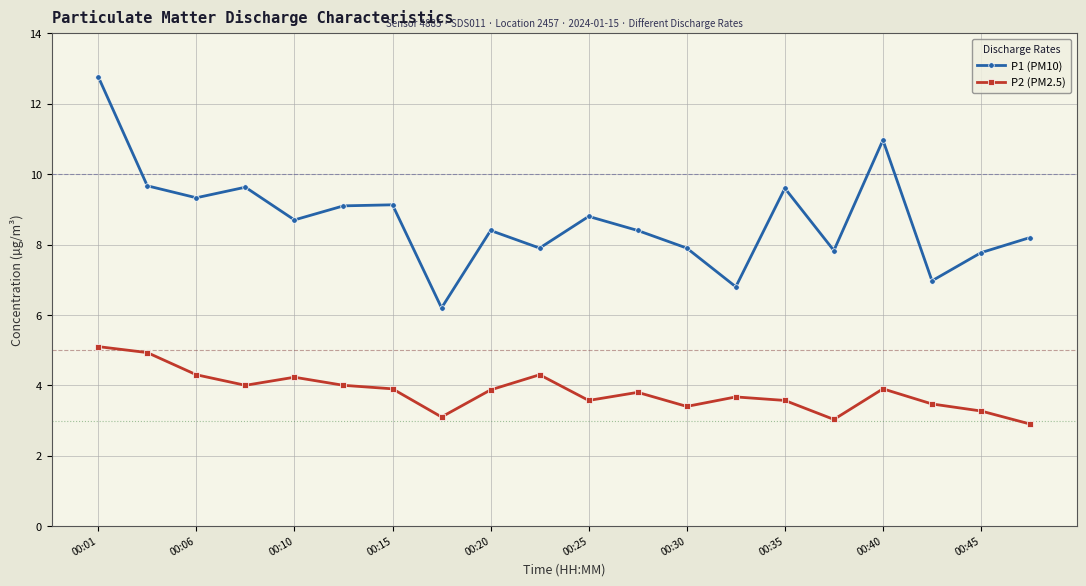

Which series has the widest spread of values?

P1 (PM10)